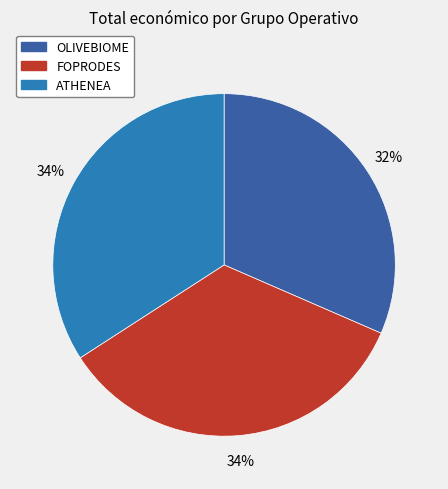

What is the smallest slice in the pie chart?

OLIVEBIOME